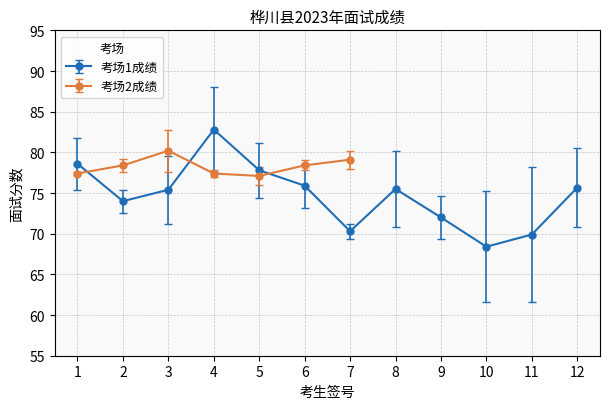

The value of 考场1成绩 at 7 is 42.2. True or false?

False